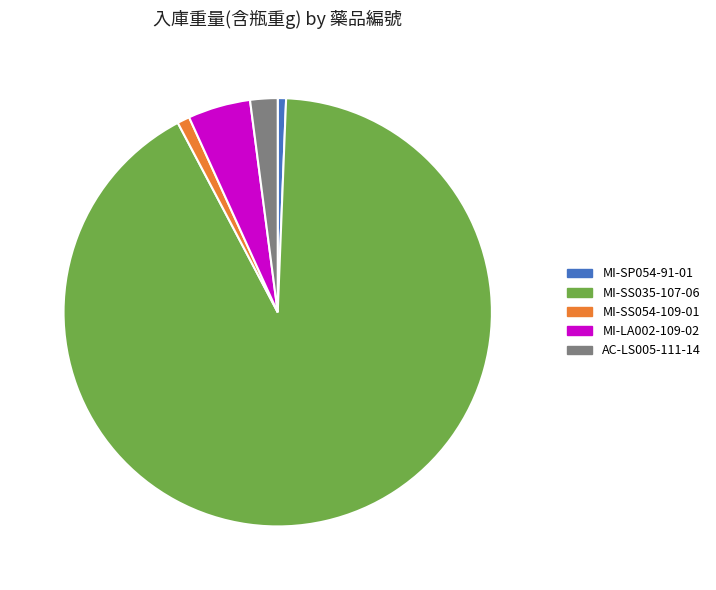

The MI-SP054-91-01 slice represents 11% of the pie. True or false?

False